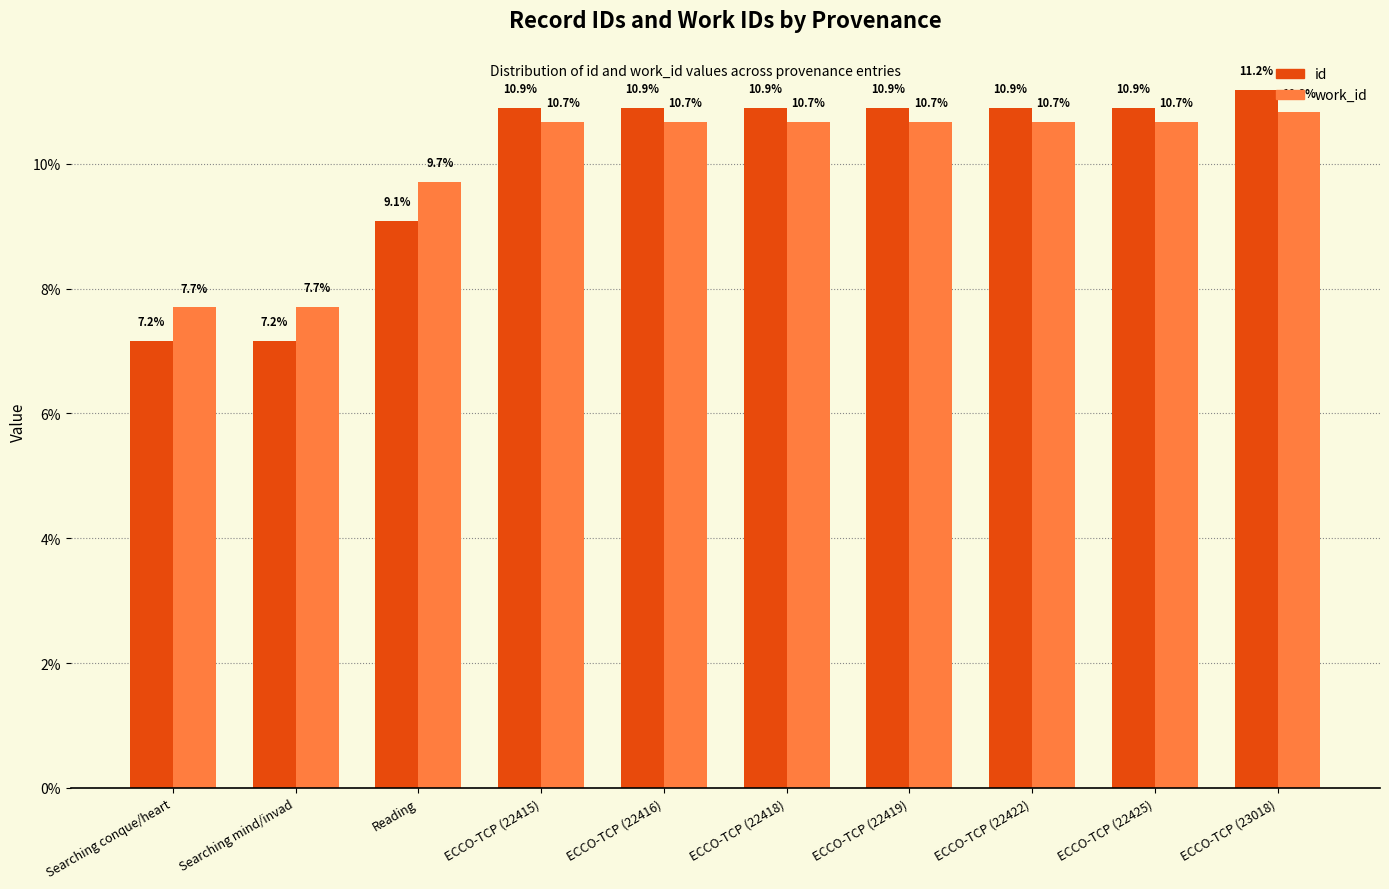

Reading left to right, extract all data points from this chart.

id: 7.2	7.2	9.1	10.9	10.9	10.9	10.9	10.9	10.9	11.2
work_id: 7.7	7.7	9.7	10.7	10.7	10.7	10.7	10.7	10.7	10.8